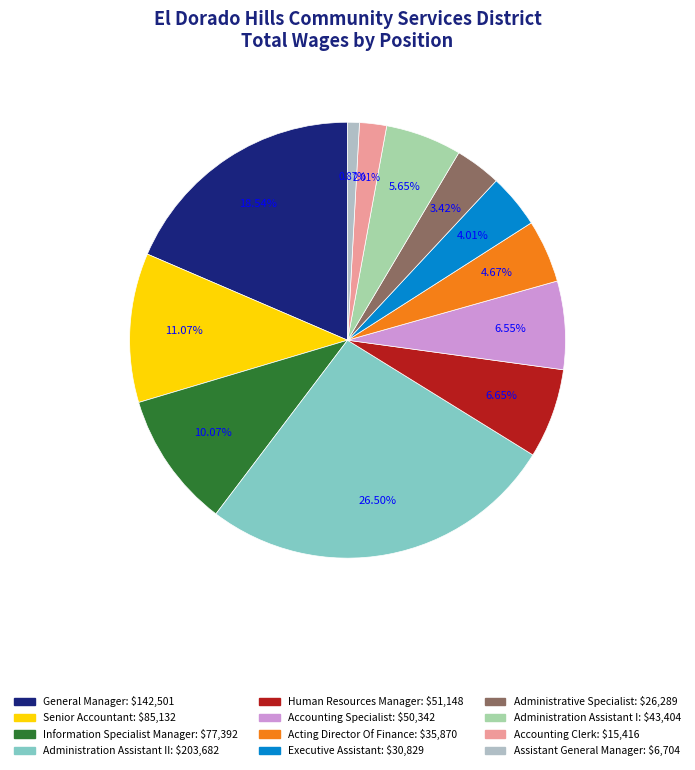

Count the number of slices in the pie.

12